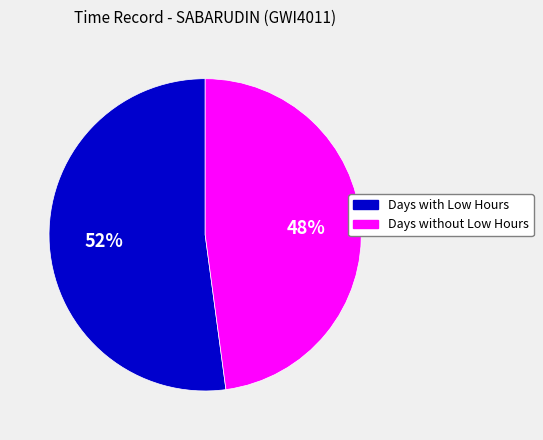

Rank the categories by value from highest to lowest.

Days with Low Hours, Days without Low Hours